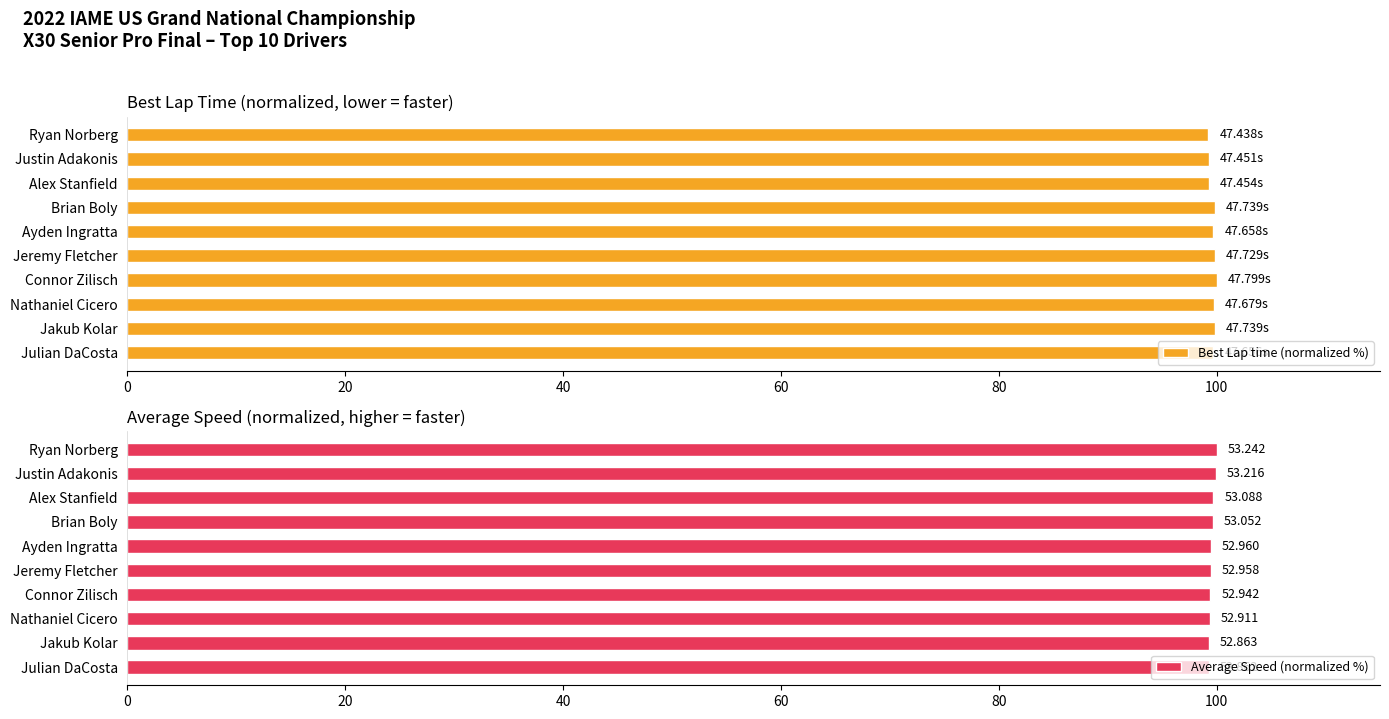

The value of Best Lap time (normalized %) at Jeremy Fletcher is 99.9. True or false?

True